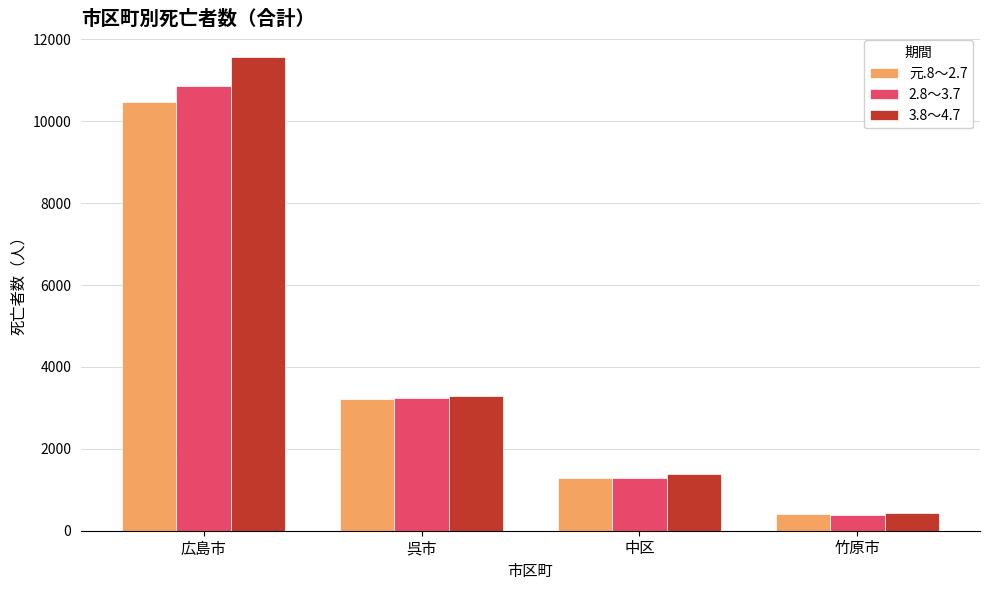

Which series has the largest range (max minus min)?

3.8～4.7